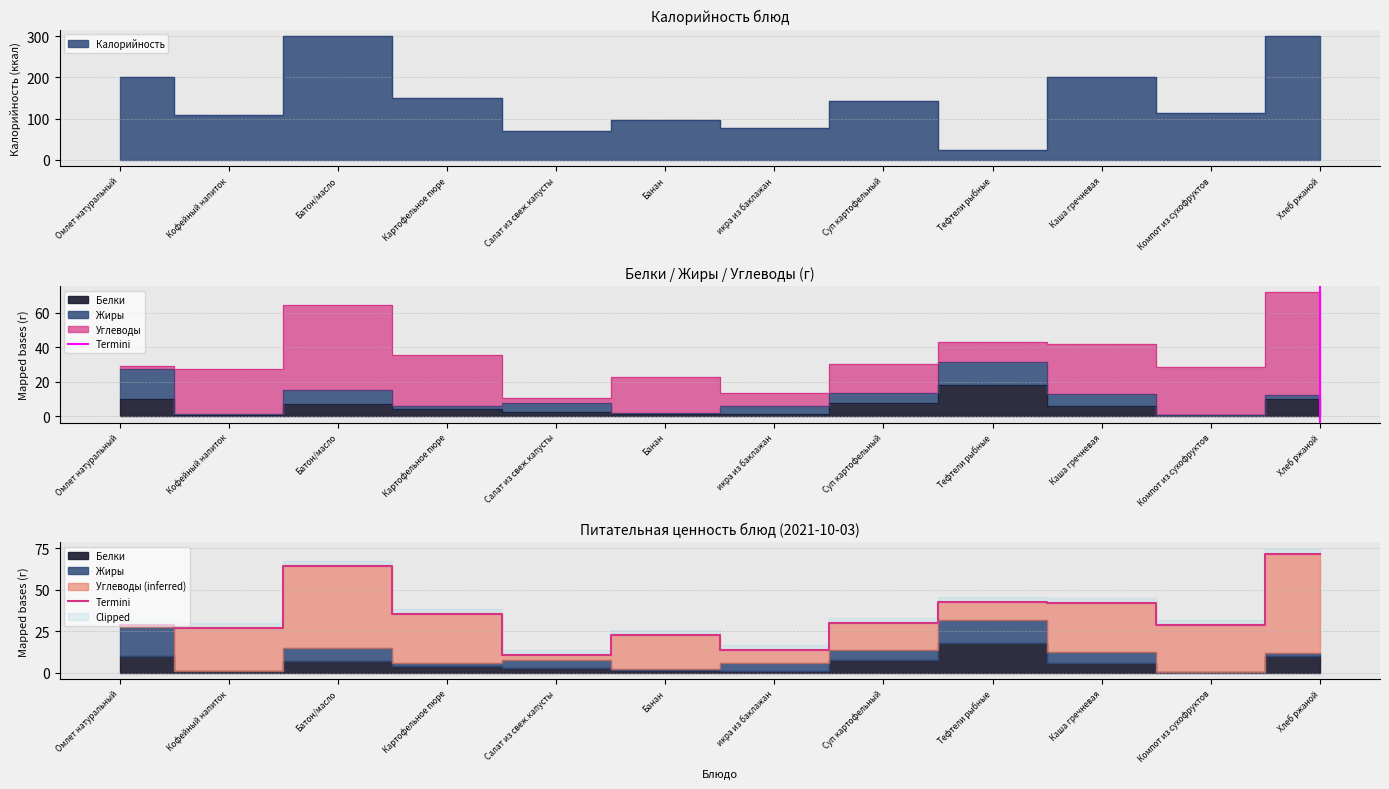

Rank the categories by value from highest to lowest.

Хлеб ржаной, Батон/масло, Тефтели рыбные, Каша гречневая, Картофельное пюре, Суп картофельный, Омлет натуральный, Компот из сухофруктов, Кофейный напиток, Банан, икра из баклажан, Салат из свеж.капусты